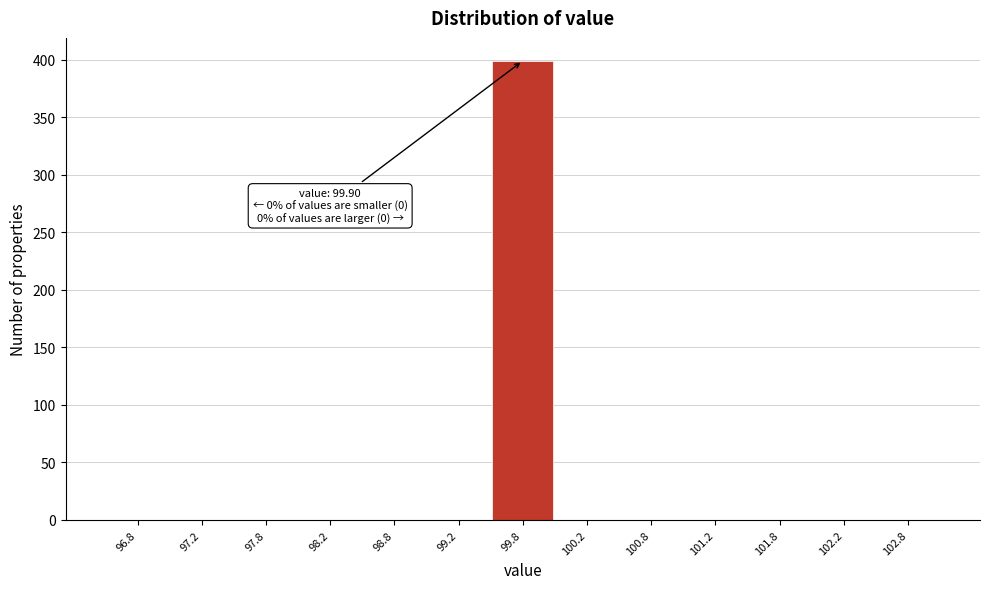

Which range on the x-axis has the tallest bar?

99.5 to 100.0